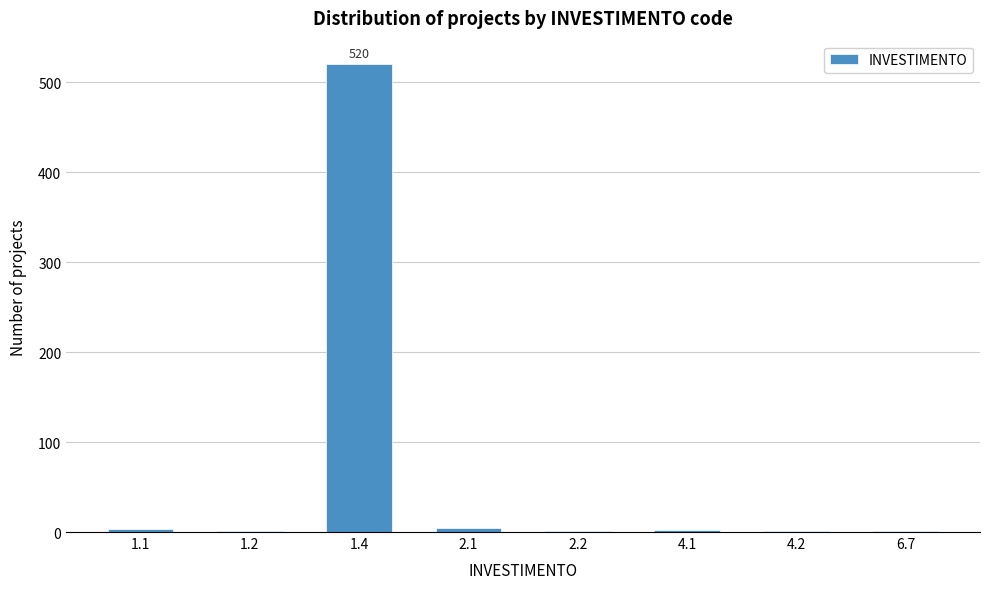

What is the sum of all values?

533